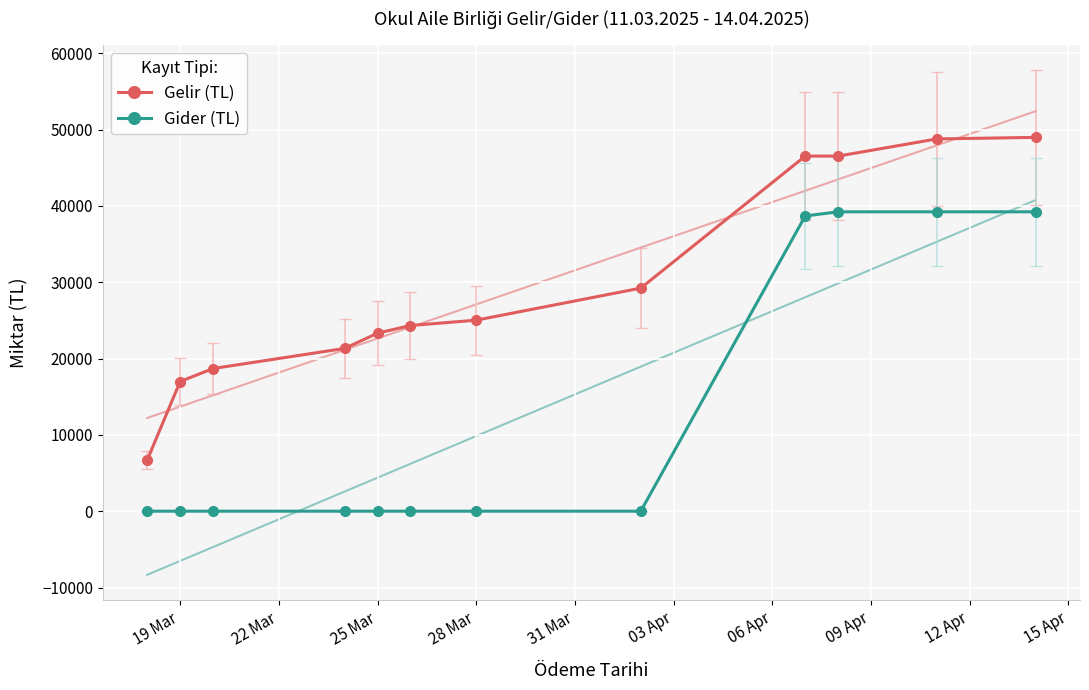

At how many categories does at least one series exceed 26533?

5